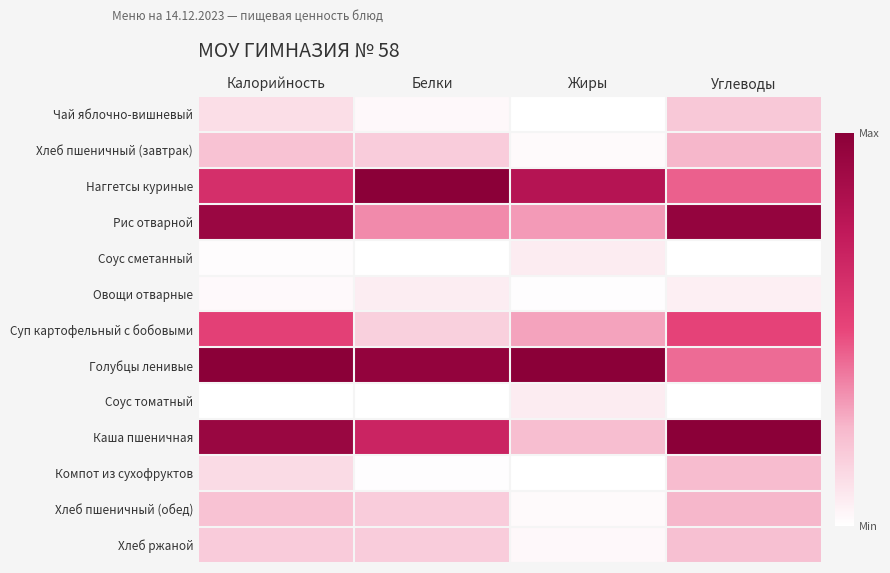

Reading left to right, list all the values displayed in this chart.

Чай яблочно-вишневый: Калорийность=0.1	Белки=0.0	Жиры=0.0	Углеводы=0.2
Хлеб пшеничный (завтрак): Калорийность=0.2	Белки=0.2	Жиры=0.0	Углеводы=0.3
Наггетсы куриные: Калорийность=0.6	Белки=1.0	Жиры=0.8	Углеводы=0.4
Рис отварной: Калорийность=0.9	Белки=0.3	Жиры=0.3	Углеводы=1.0
Соус сметанный: Калорийность=0.0	Белки=0.0	Жиры=0.1	Углеводы=0.0
Овощи отварные: Калорийность=0.0	Белки=0.1	Жиры=0.0	Углеводы=0.1
Суп картофельный с бобовыми: Калорийность=0.5	Белки=0.2	Жиры=0.3	Углеводы=0.5
Голубцы ленивые: Калорийность=1.0	Белки=1.0	Жиры=1.0	Углеводы=0.4
Соус томатный: Калорийность=0.0	Белки=0.0	Жиры=0.1	Углеводы=0.0
Каша пшеничная: Калорийность=0.9	Белки=0.7	Жиры=0.2	Углеводы=1.0
Компот из сухофруктов: Калорийность=0.1	Белки=0.0	Жиры=0.0	Углеводы=0.2
Хлеб пшеничный (обед): Калорийность=0.2	Белки=0.2	Жиры=0.0	Углеводы=0.3
Хлеб ржаной: Калорийность=0.2	Белки=0.2	Жиры=0.0	Углеводы=0.2